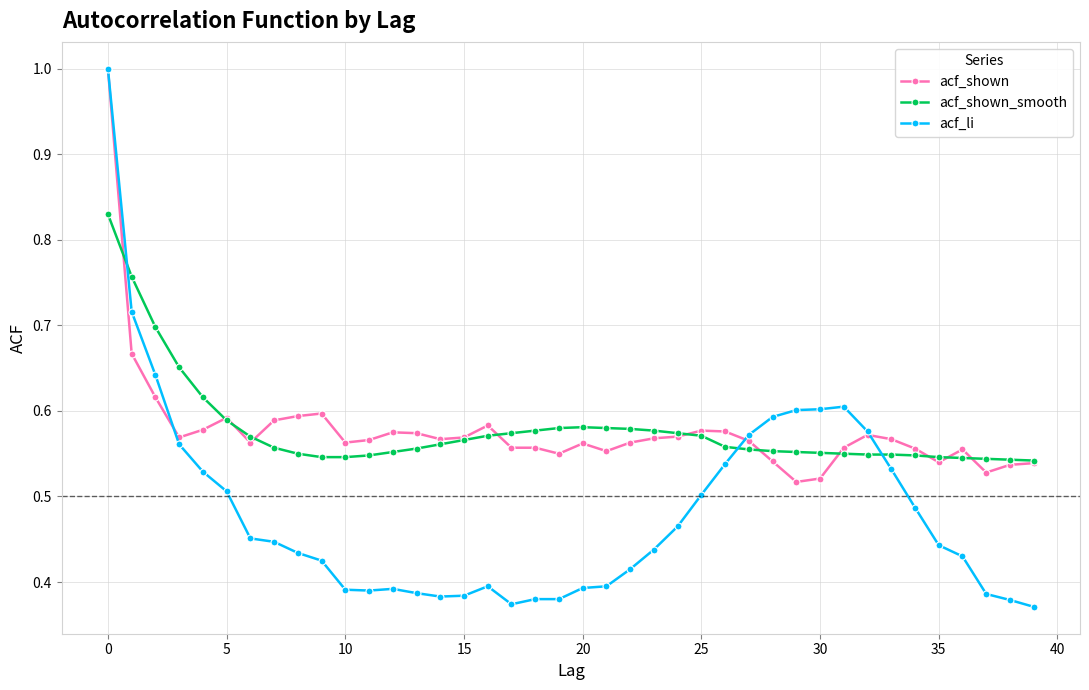

What is the greatest value displayed?

1.0